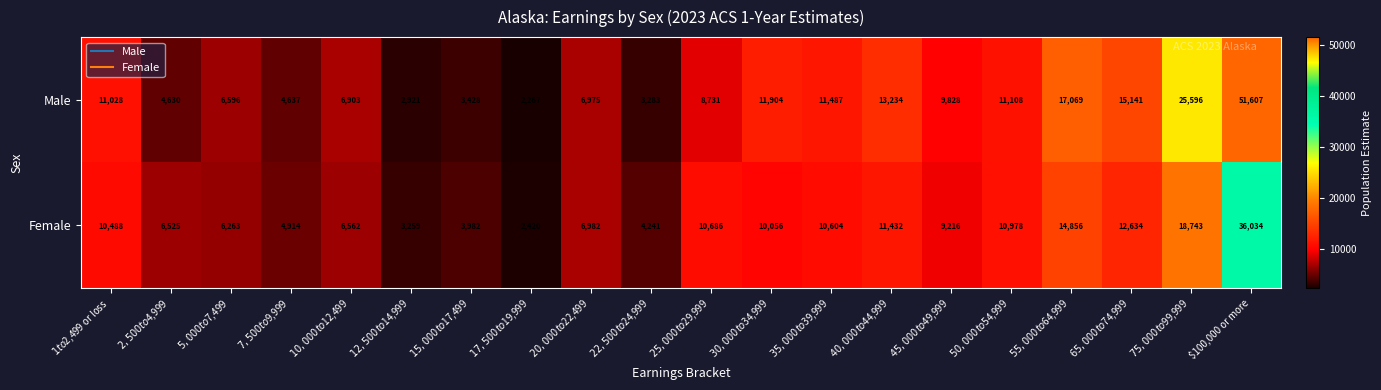

How many data points does each series have?

20